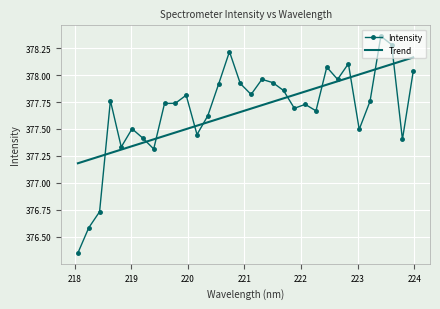

What are all the series names shown in the legend?

Intensity, Trend